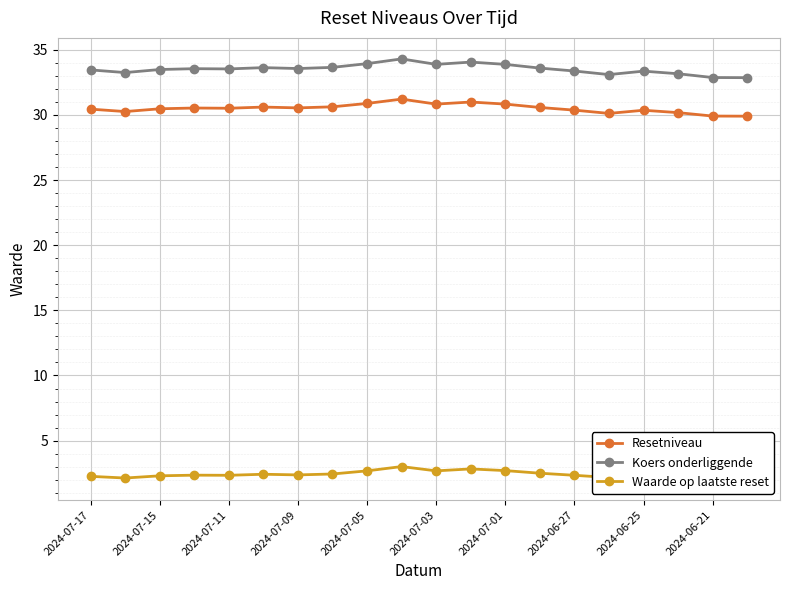

The Resetniveau series shows 29.9 at 2024-06-21. True or false?

True